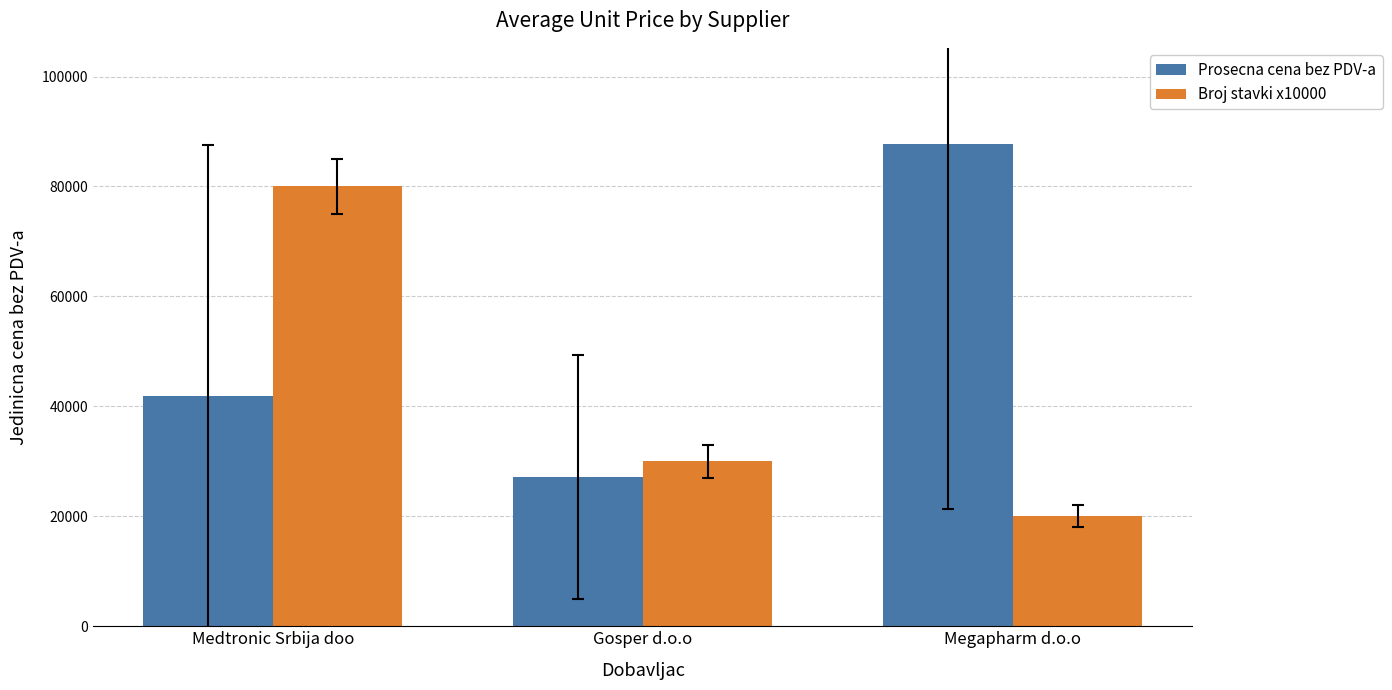

What is the difference between the maximum and second lowest values in the Broj stavki x10000 series?

50000.0